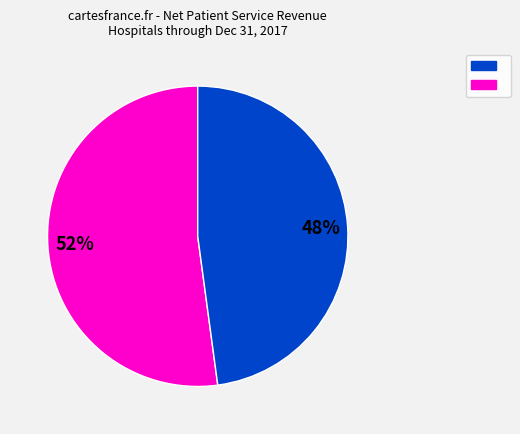

To the nearest percent, what is the average slice percentage?

50%